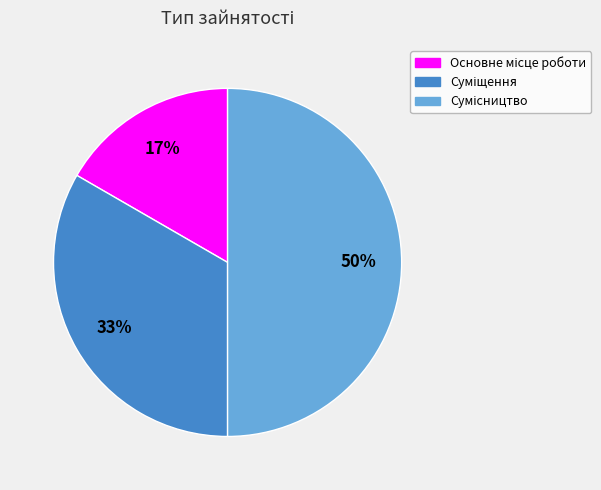

To the nearest percent, what is the average slice percentage?

33%